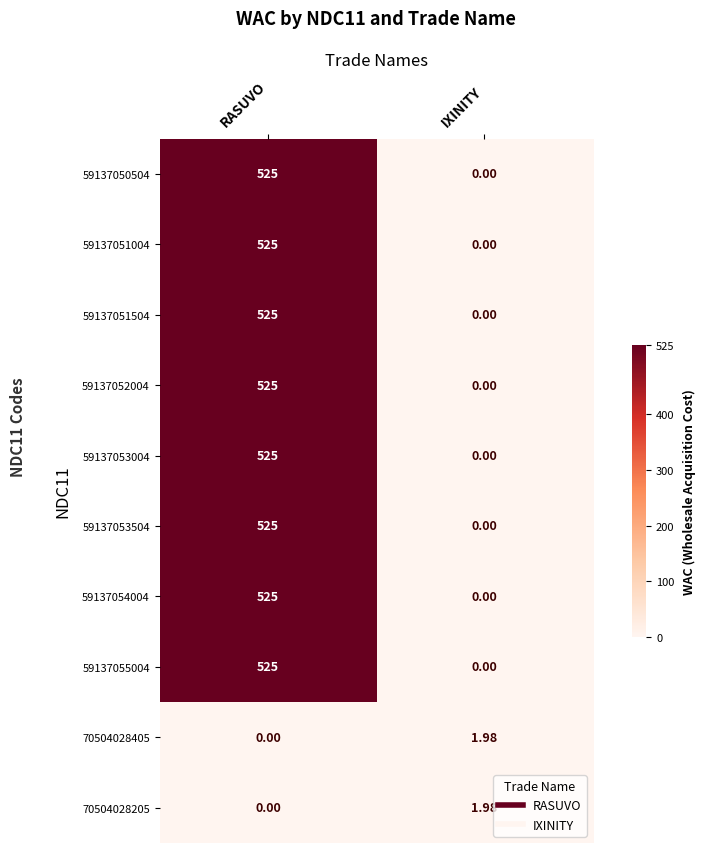

At which label is 59137053004 closest to 262?

IXINITY